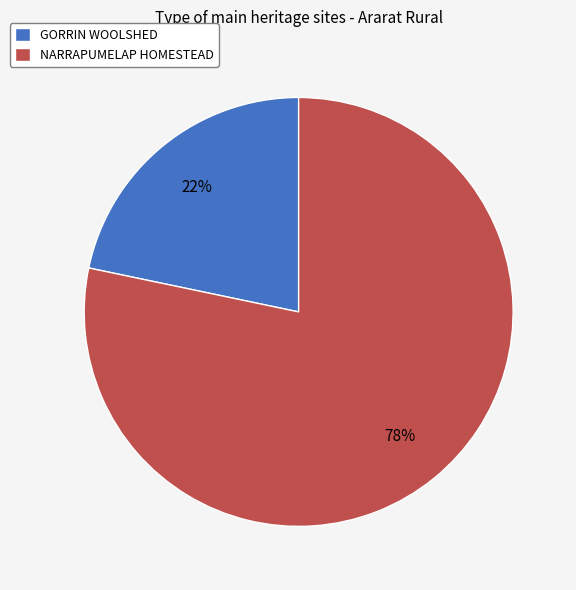

Do NARRAPUMELAP HOMESTEAD and GORRIN WOOLSHED together represent more than half of the pie?

Yes